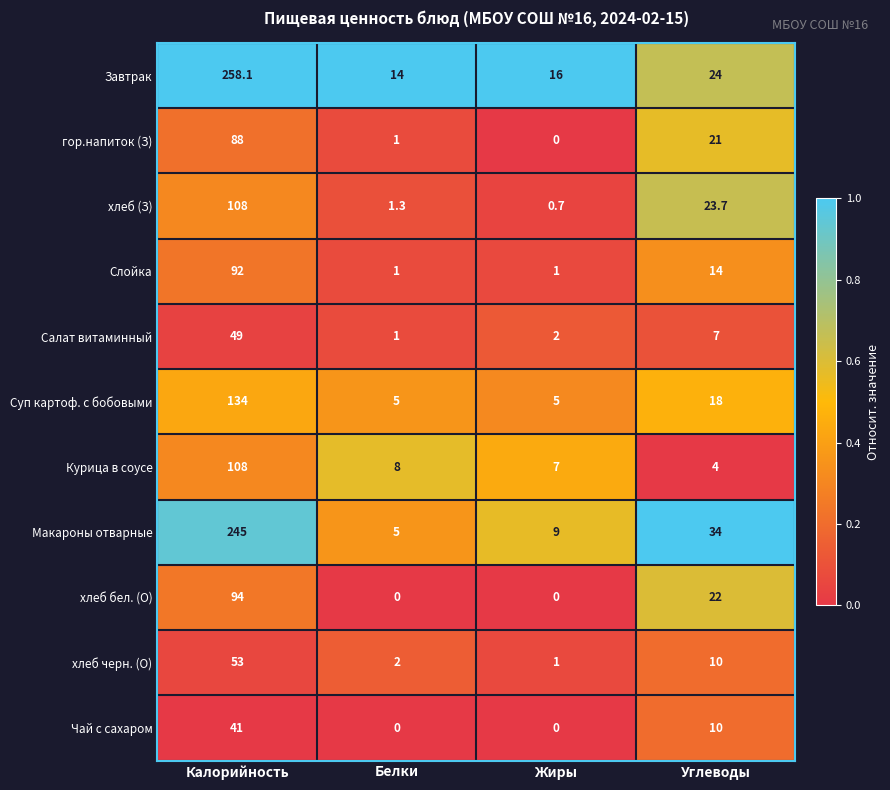

Is it true that хлеб (З) equals 0.7 at Жиры?

True